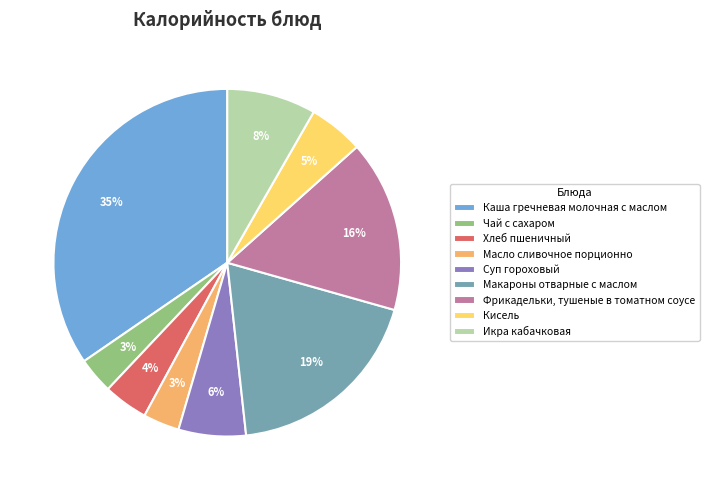

How many slices are in this pie chart?

9